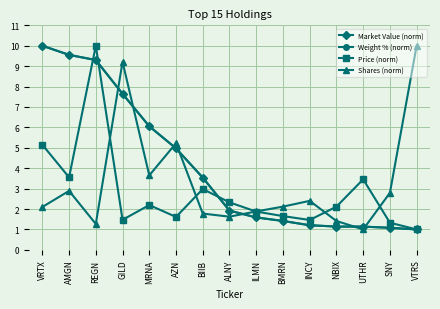

The Shares (norm) series shows 1.7 at AMGN. True or false?

False